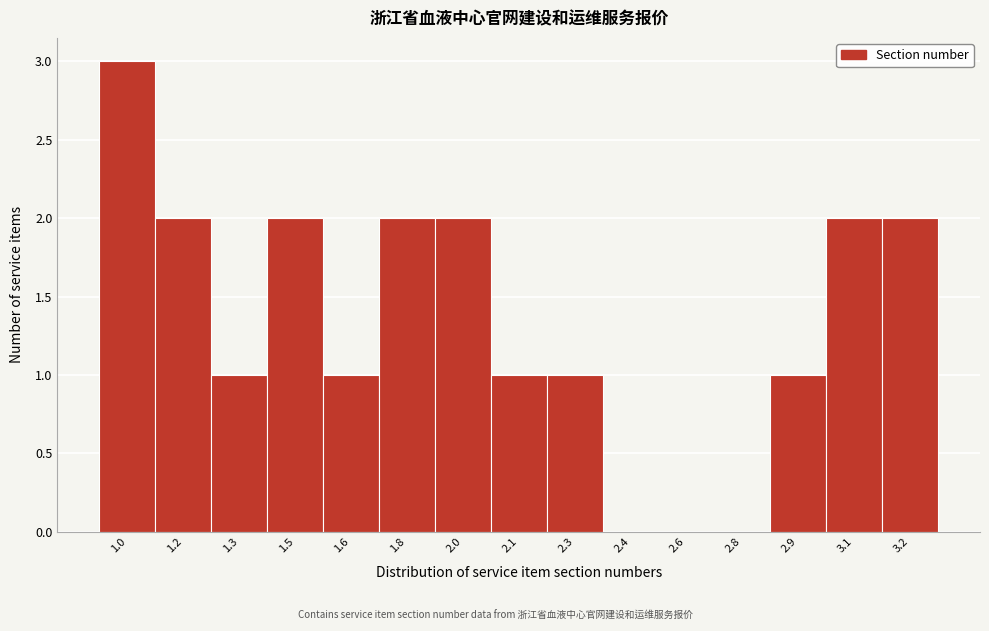

Reading left to right, list all the values displayed in this chart.

1.0=3	1.2=2	1.3=1	1.5=2	1.6=1	1.8=2	2.0=2	2.1=1	2.3=1	2.4=0	2.6=0	2.8=0	2.9=1	3.1=2	3.2=2